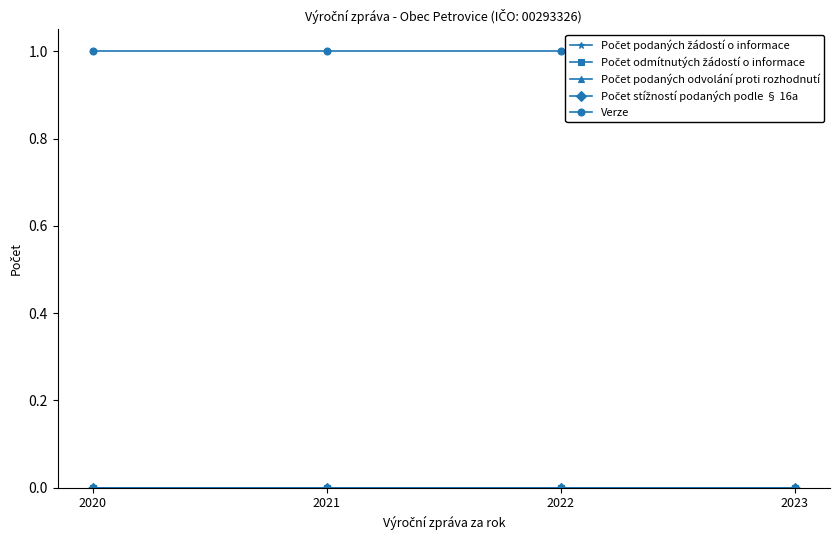

Rank the categories by Počet odmítnutých žádostí o informace value from highest to lowest.

2020, 2021, 2022, 2023